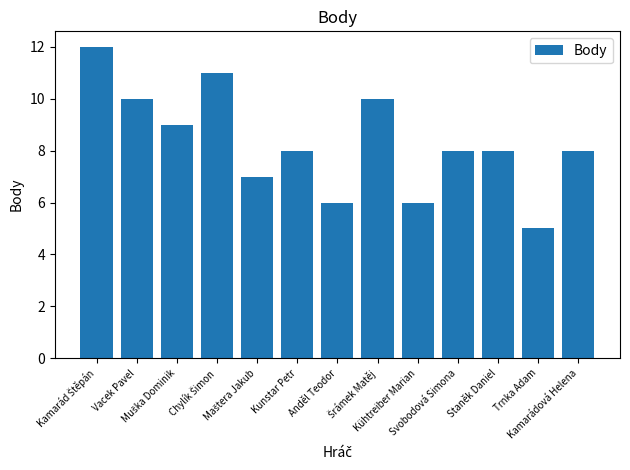

What is the sum of the values at Svobodová Simona and Kunstar Petr?

16